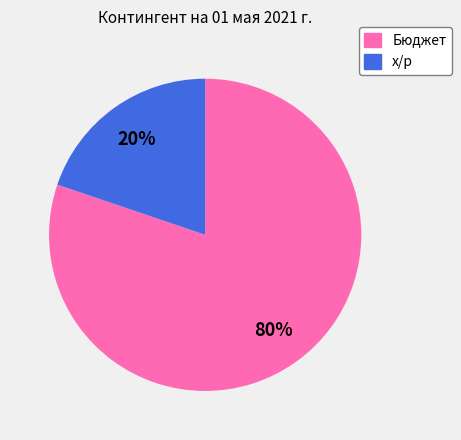

Which category accounts for the majority?

Бюджет